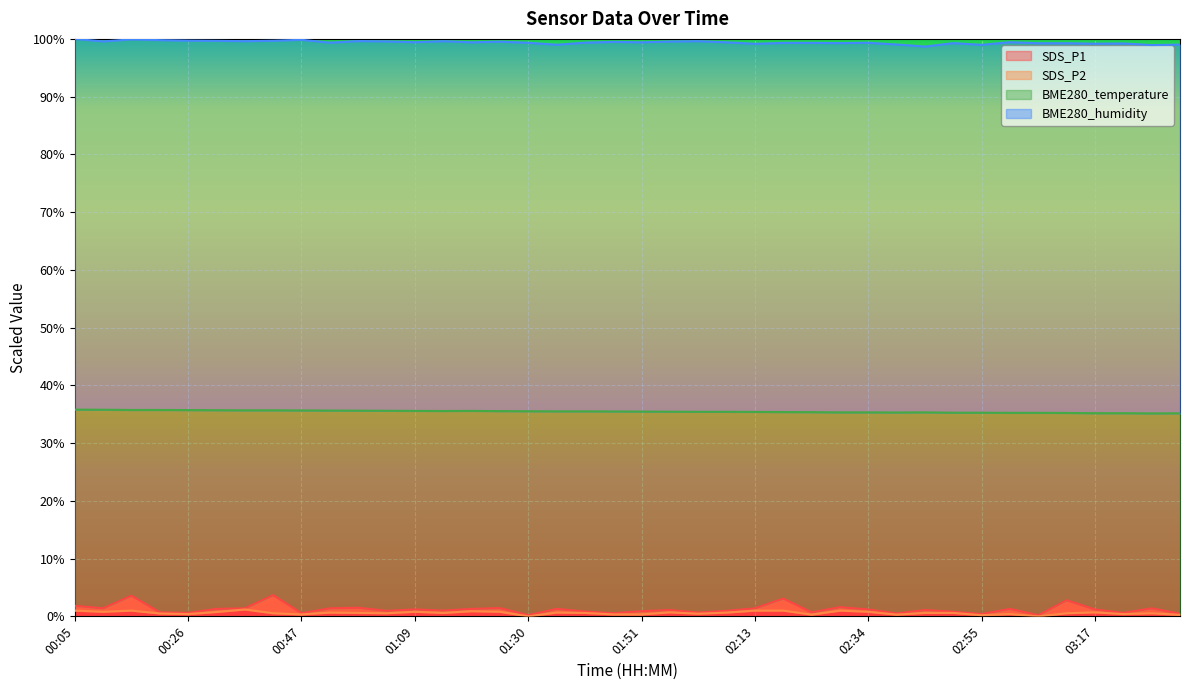

Which series has the largest total across all categories?

BME280_humidity